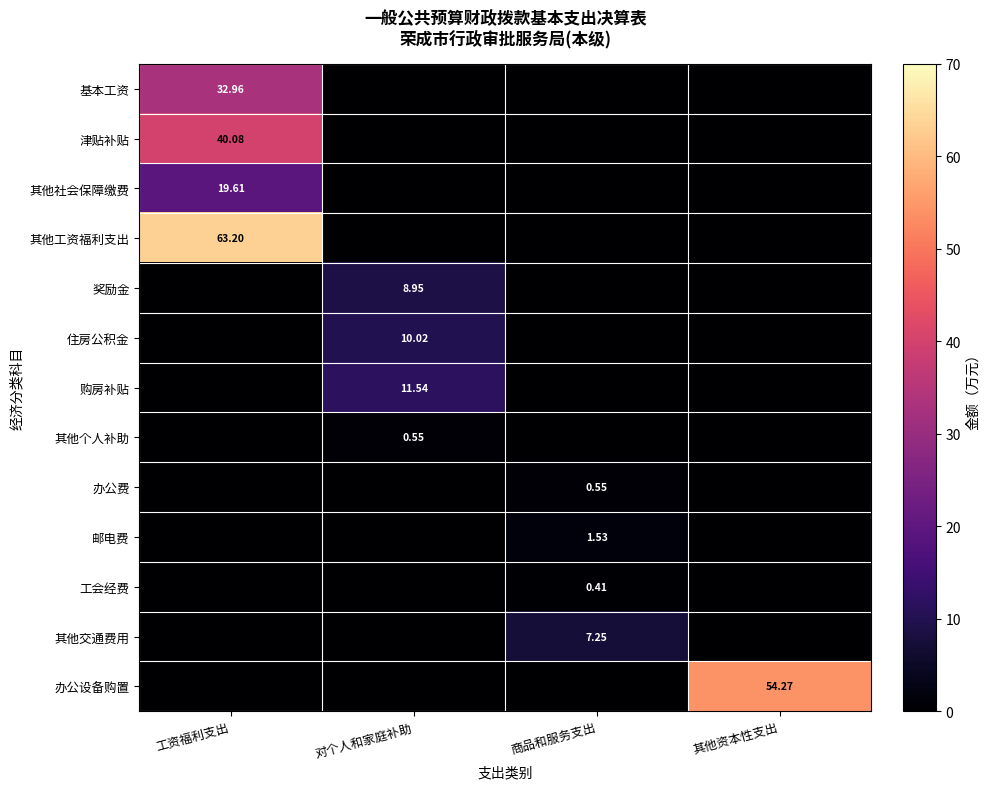

Which category has the highest value across all series?

工资福利支出